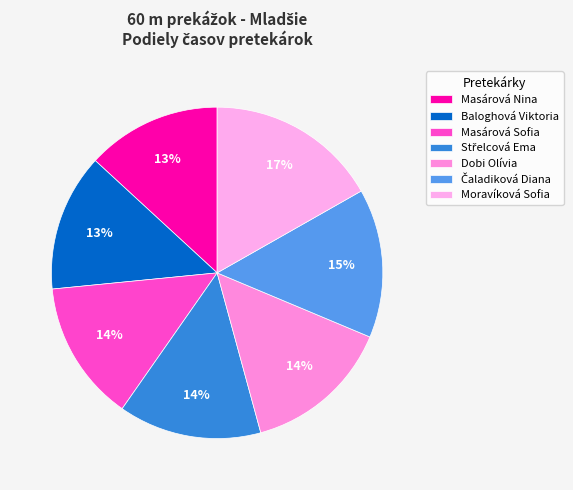

To the nearest percent, what is the average slice percentage?

14%